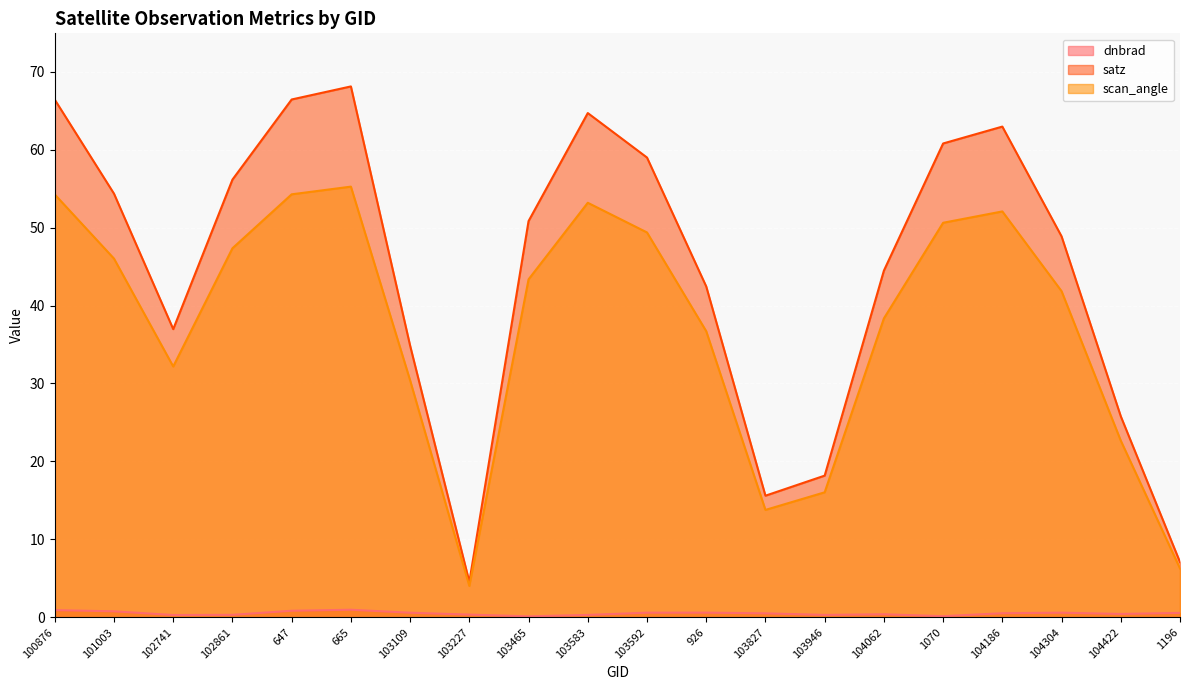

Rank the series at 102741 from lowest to highest value.

dnbrad, scan_angle, satz